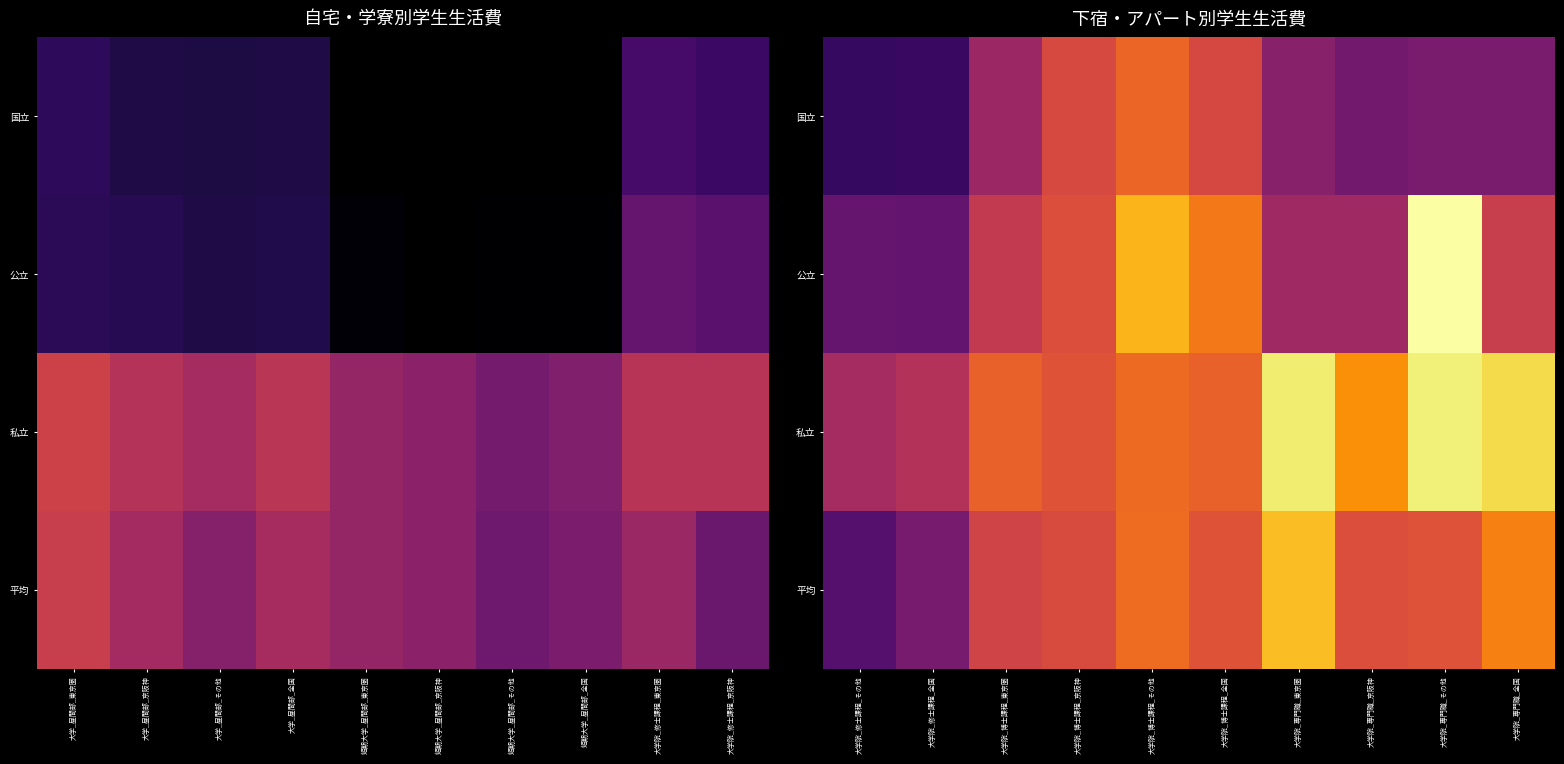

What is the spread (max minus min) of values at 大学院_専門職_全国?

1008100